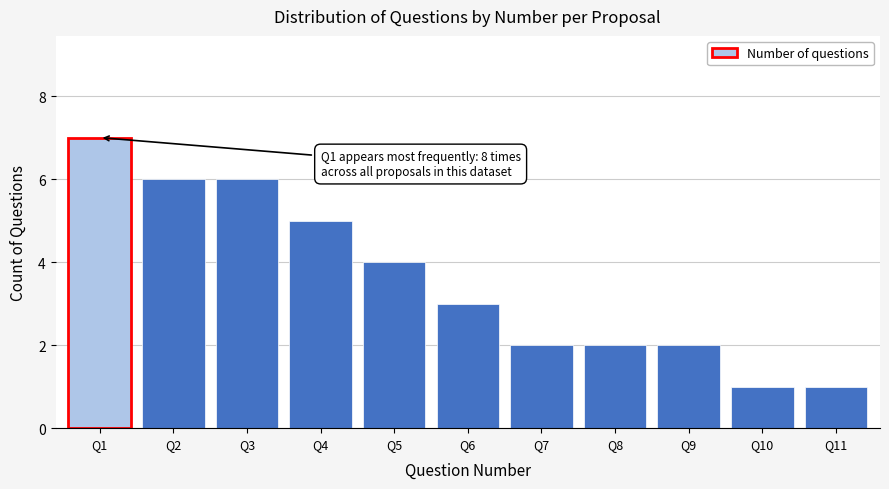

Reading left to right, extract all data points from this chart.

7	6	6	5	4	3	2	2	2	1	1